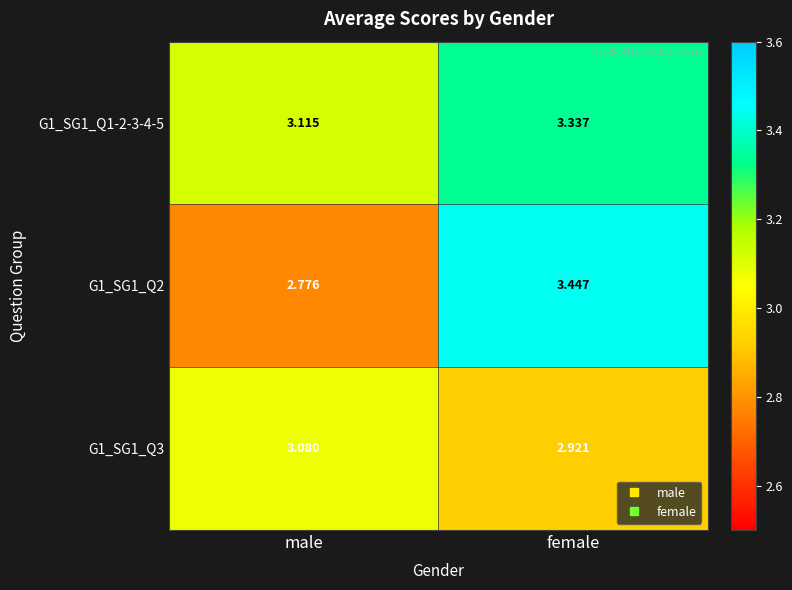

Which series has the largest total across all categories?

G1_SG1_Q1-2-3-4-5